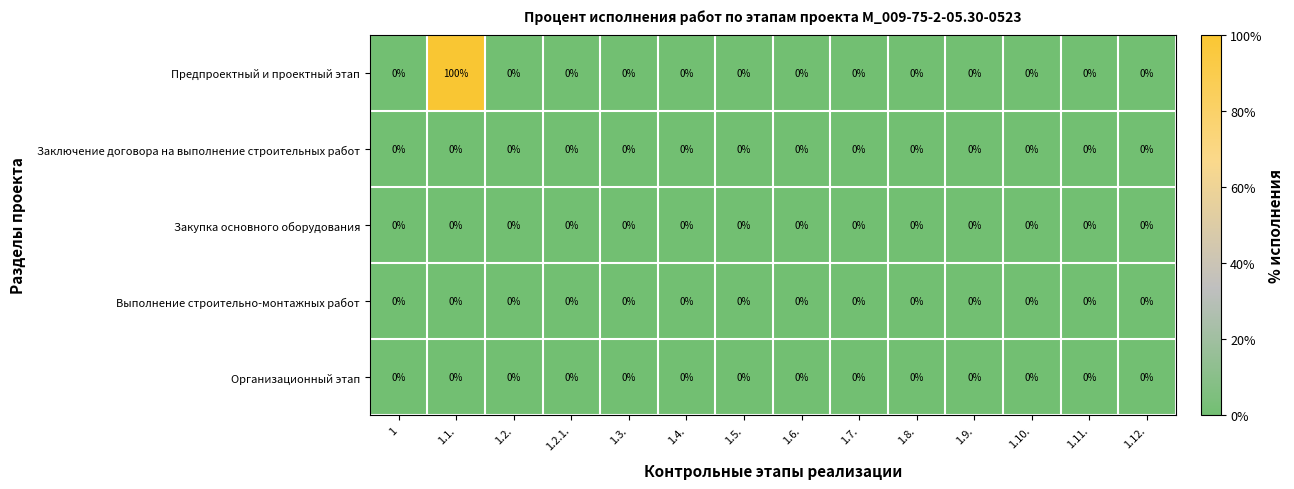

At which category does the chart reach its peak across all series?

1.1.